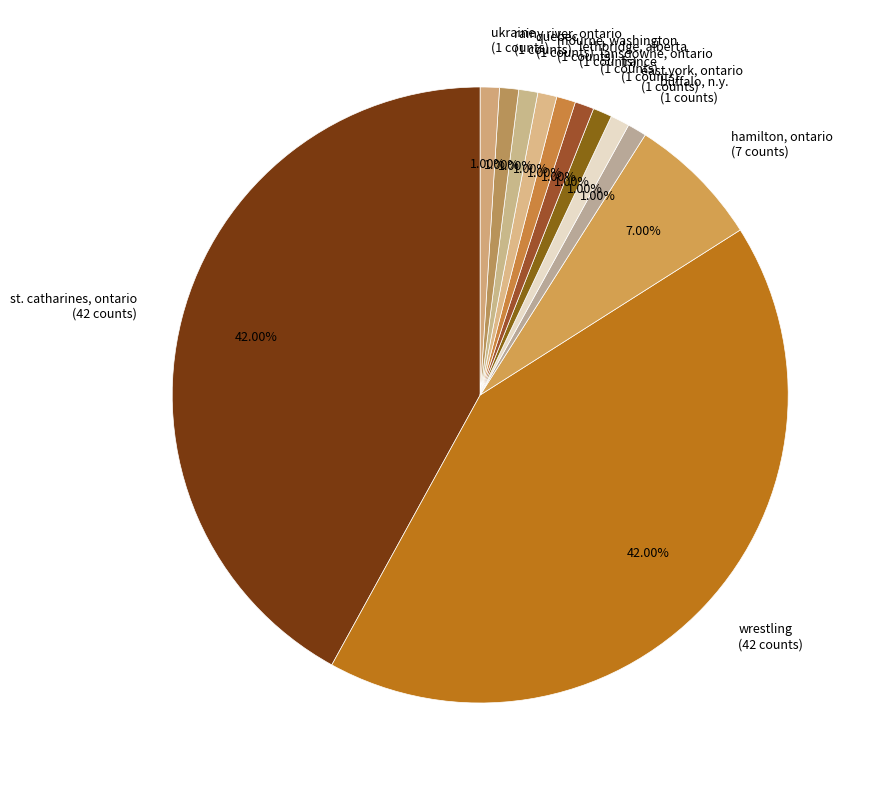

True or false: lansdowne, ontario accounts for 1% of the total.

True